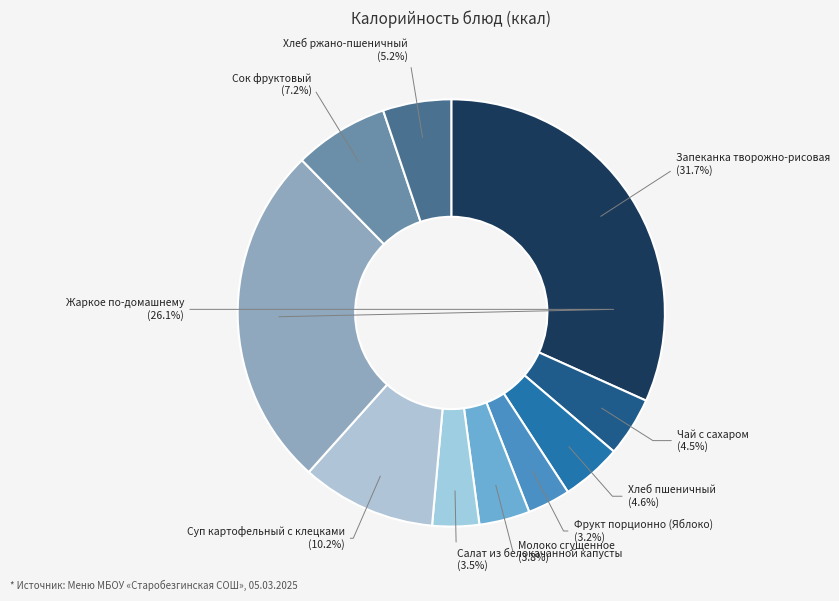

To the nearest percent, what is the difference between the Молоко сгущенное and Чай с сахаром slice percentages?

1%